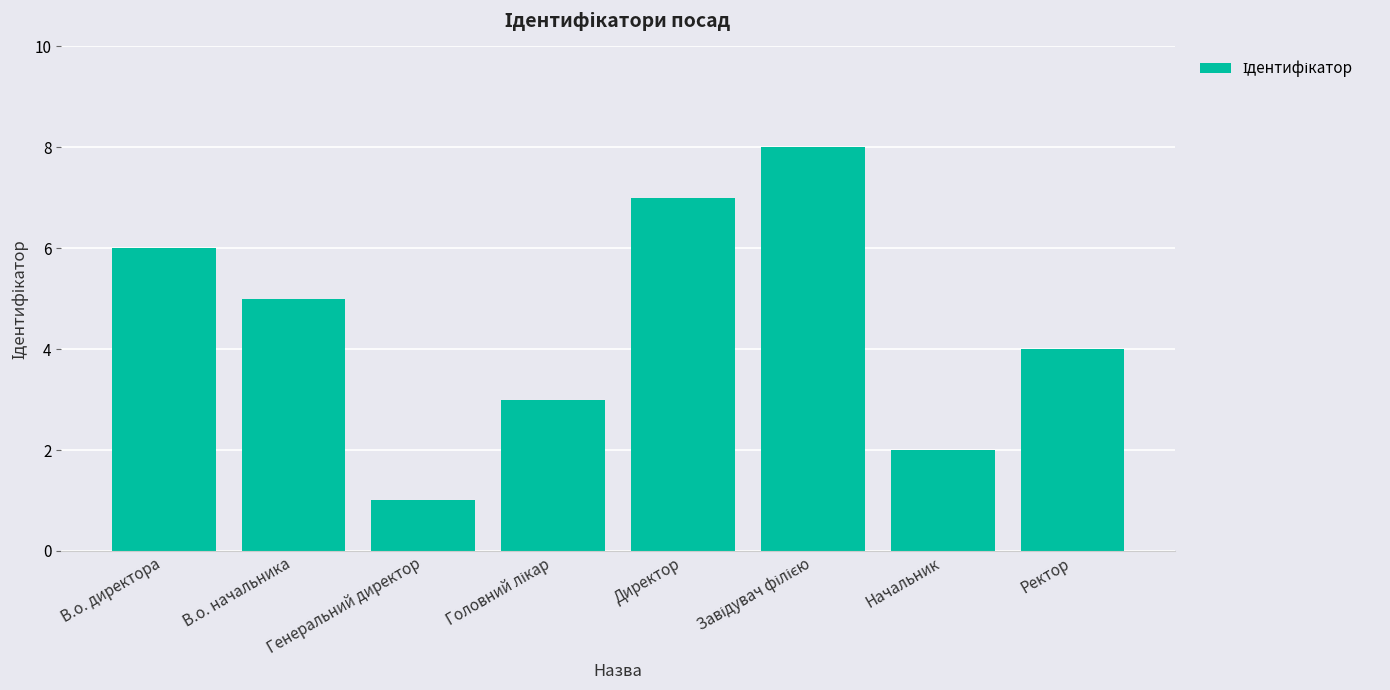

What is the difference between the maximum and minimum values?

7